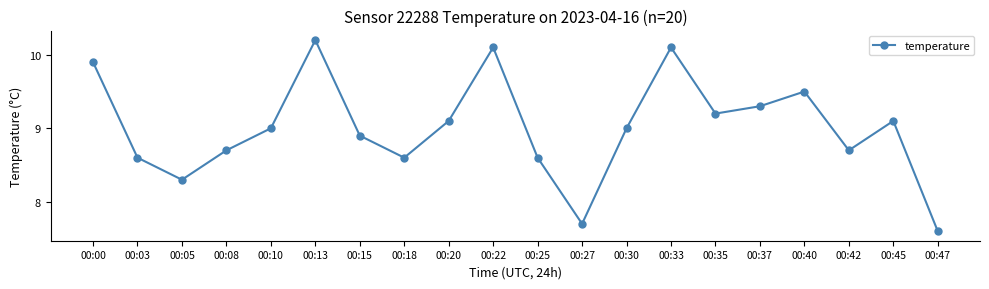

Reading right to left, list all the values displayed in this chart.

00:47=7.6	00:45=9.1	00:42=8.7	00:40=9.5	00:37=9.3	00:35=9.2	00:33=10.1	00:30=9.0	00:27=7.7	00:25=8.6	00:22=10.1	00:20=9.1	00:18=8.6	00:15=8.9	00:13=10.2	00:10=9.0	00:08=8.7	00:05=8.3	00:03=8.6	00:00=9.9